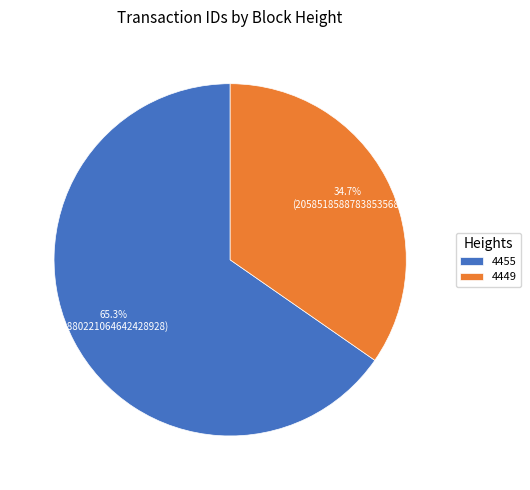

What percentage do 4449 and 4455 together represent?

100.0%